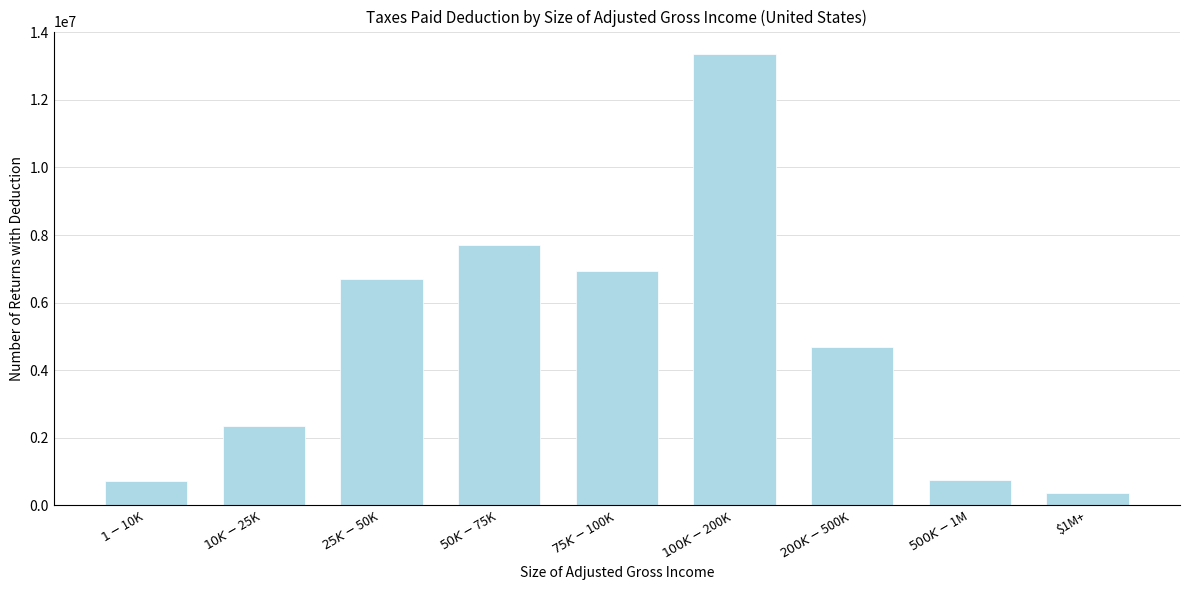

What is the difference between the second highest and minimum values?

7326840